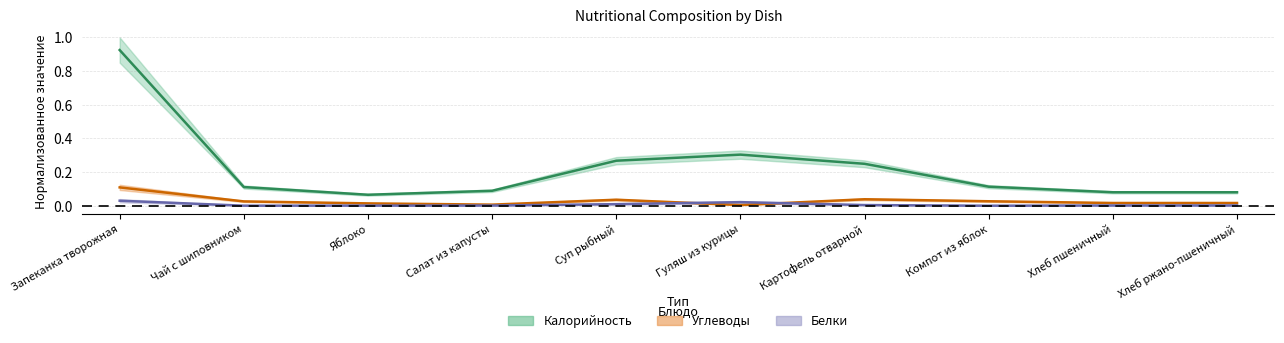

Where is the first local maximum for Углеводы?

Суп рыбный